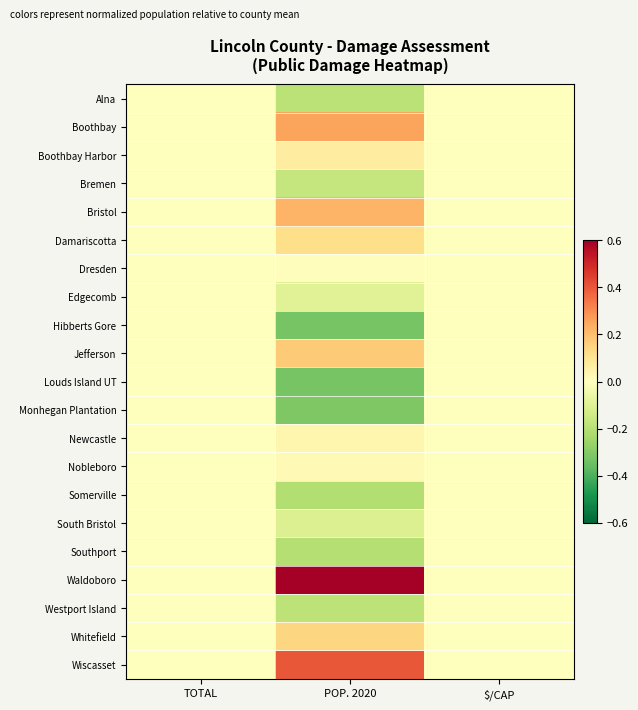

At which category is the sum across all series the highest?

POP. 2020